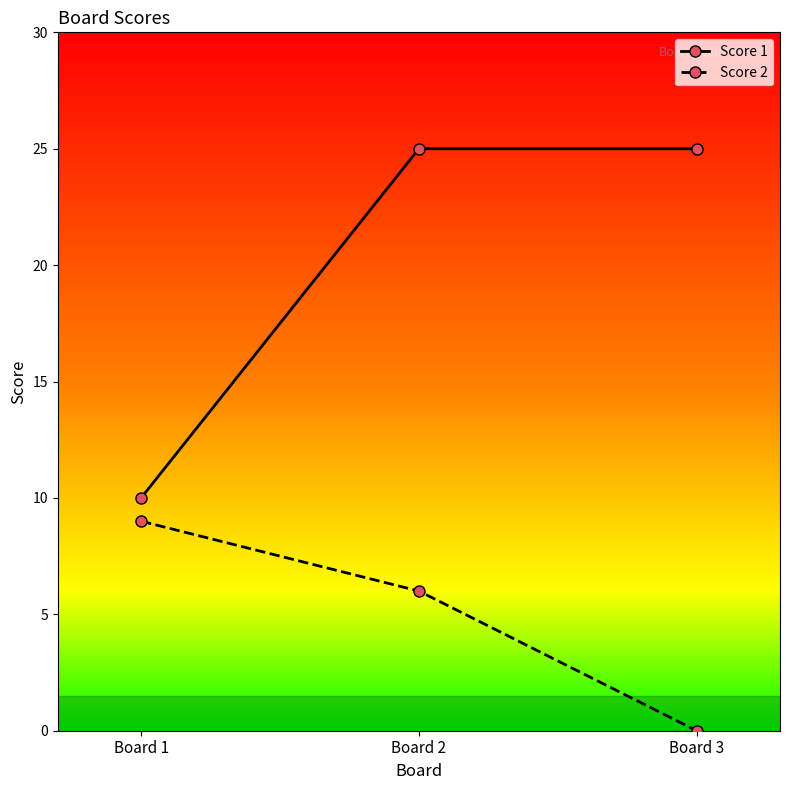

True or false: Score 1 has a value of 10 at Board 1.

True